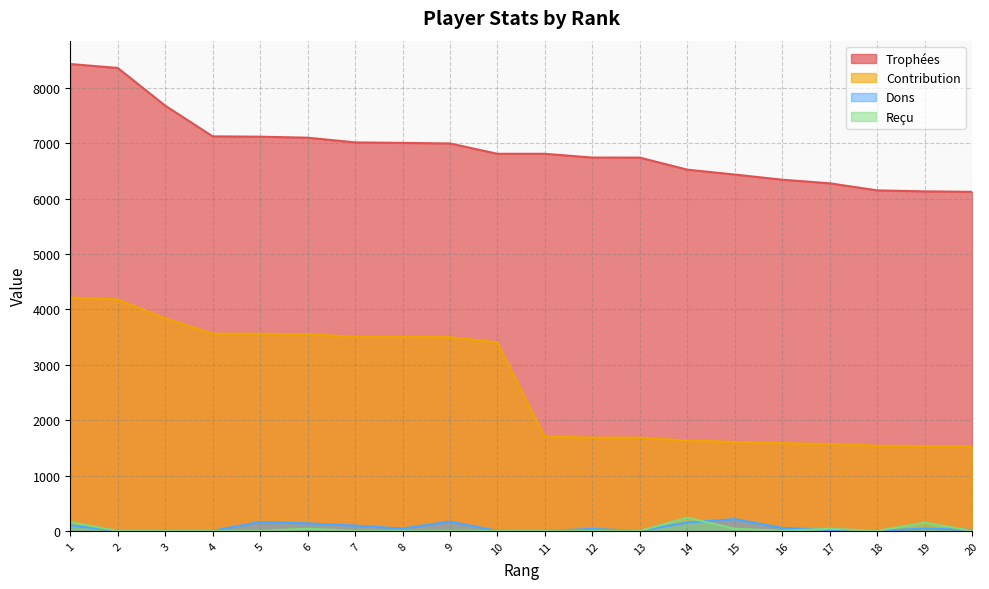

Count the number of data series in this chart.

4